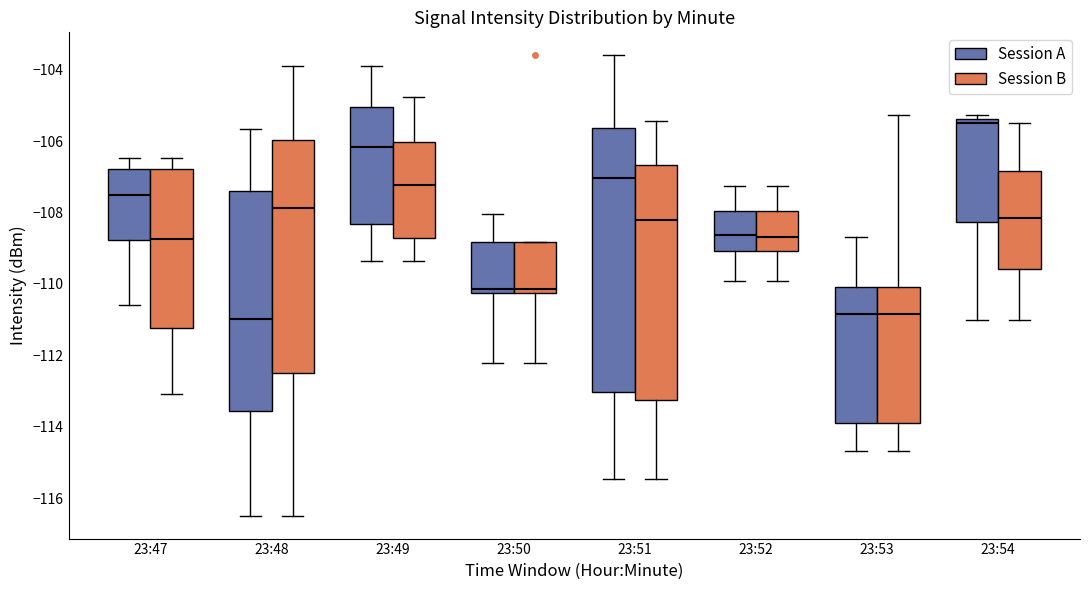

Comparing the boxes themselves (not the whiskers), which one is the tallest?

23:51 (Session A)